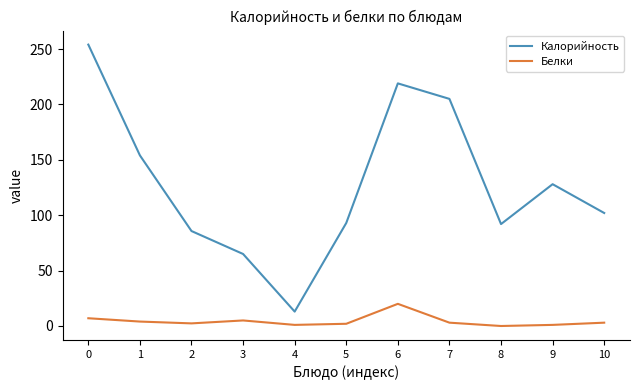

What is the difference between the Белки values at 1 and 0?

3.0